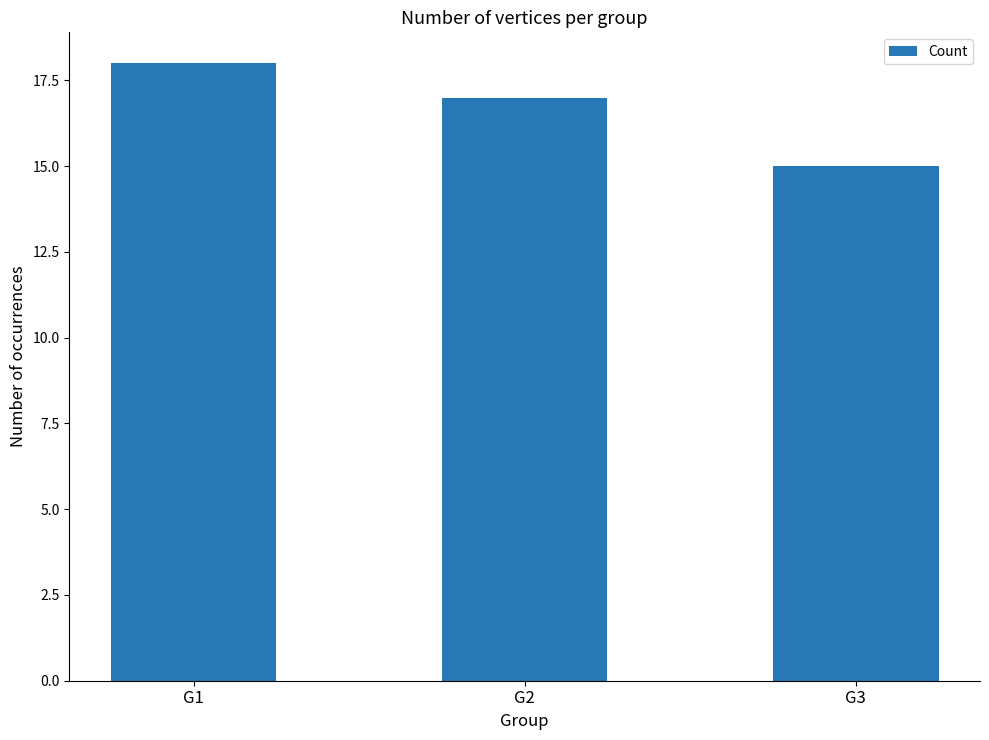

Count the number of data series in this chart.

1